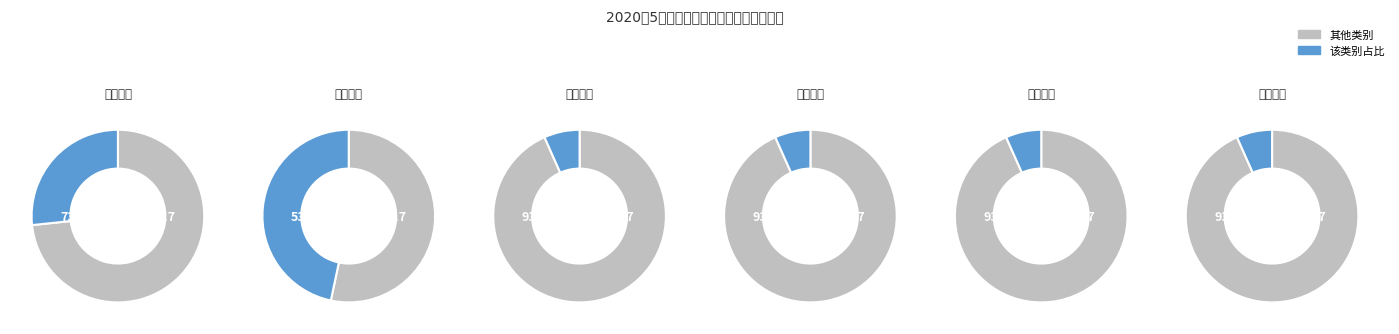

Which has a higher value, 精神残疾 or 多重残疾?

精神残疾